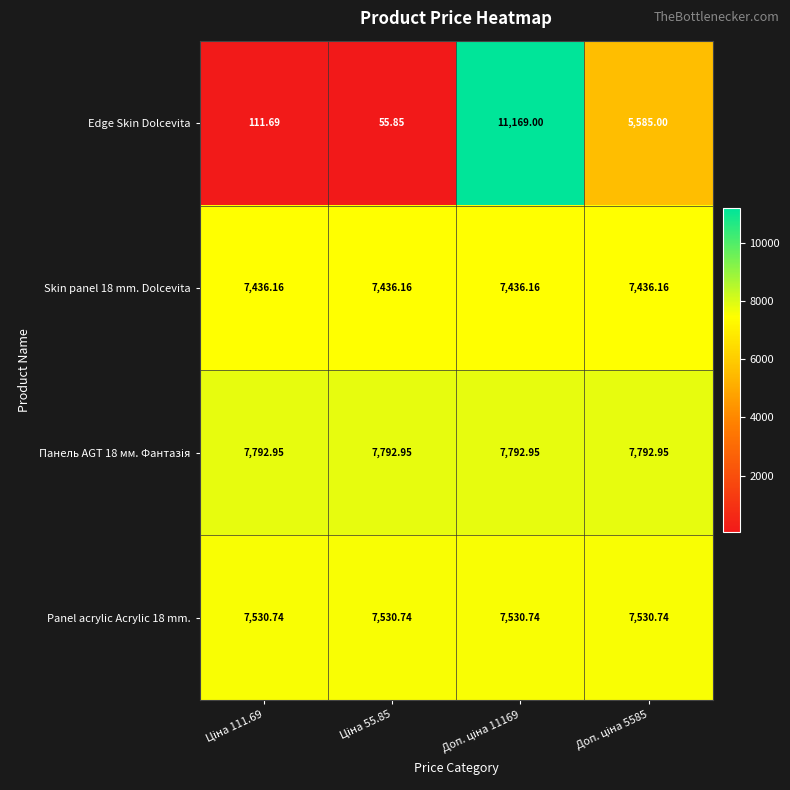

Which series has the largest range (max minus min)?

Edge Skin Dolcevita